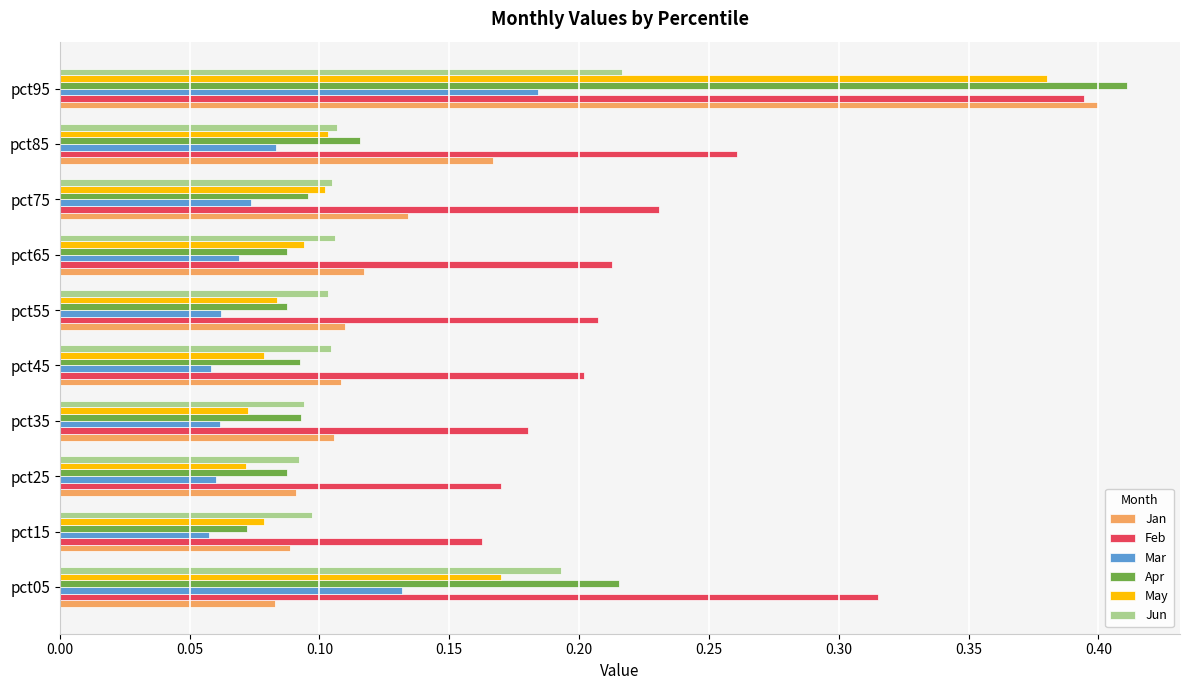

Which category has the highest value across all series?

pct95